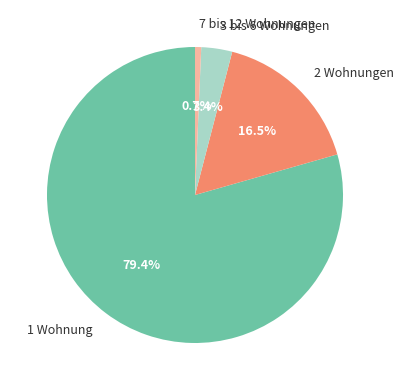

What is the largest slice in the pie chart?

1 Wohnung